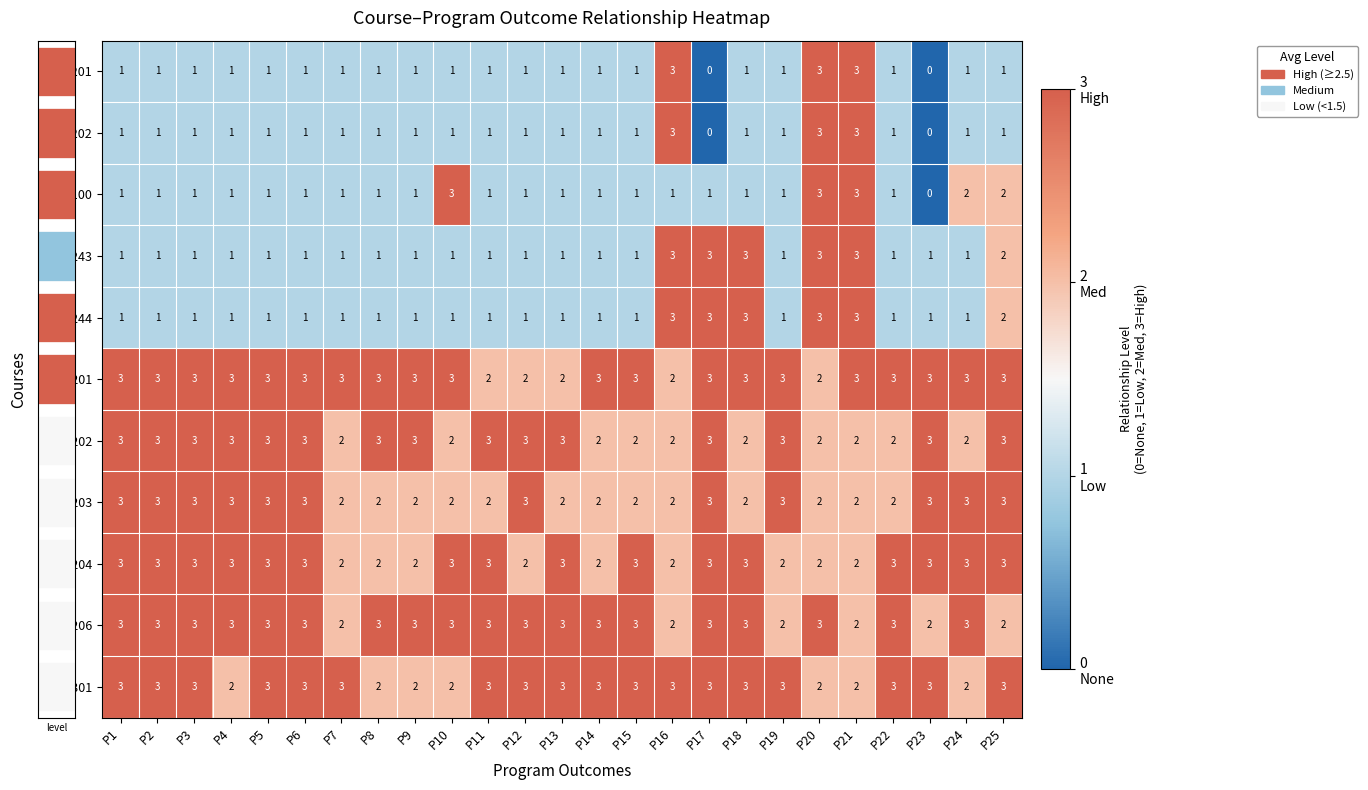

What is the difference between the maximum and minimum values in the ATA201 series?

3